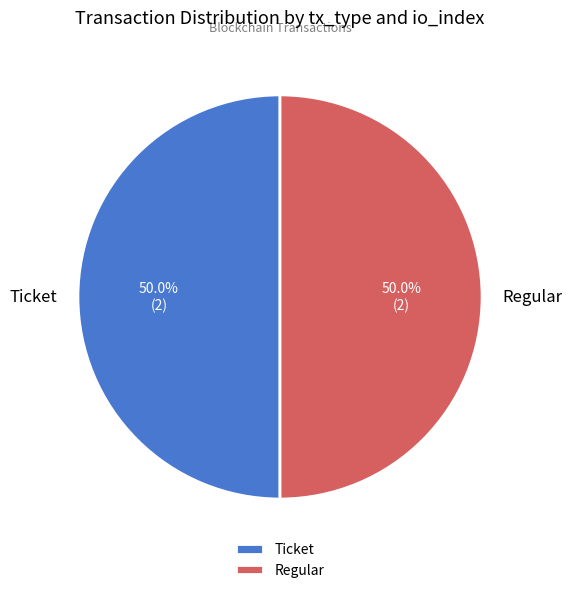

Combined, what portion of the pie is Ticket and Regular?

100.0%